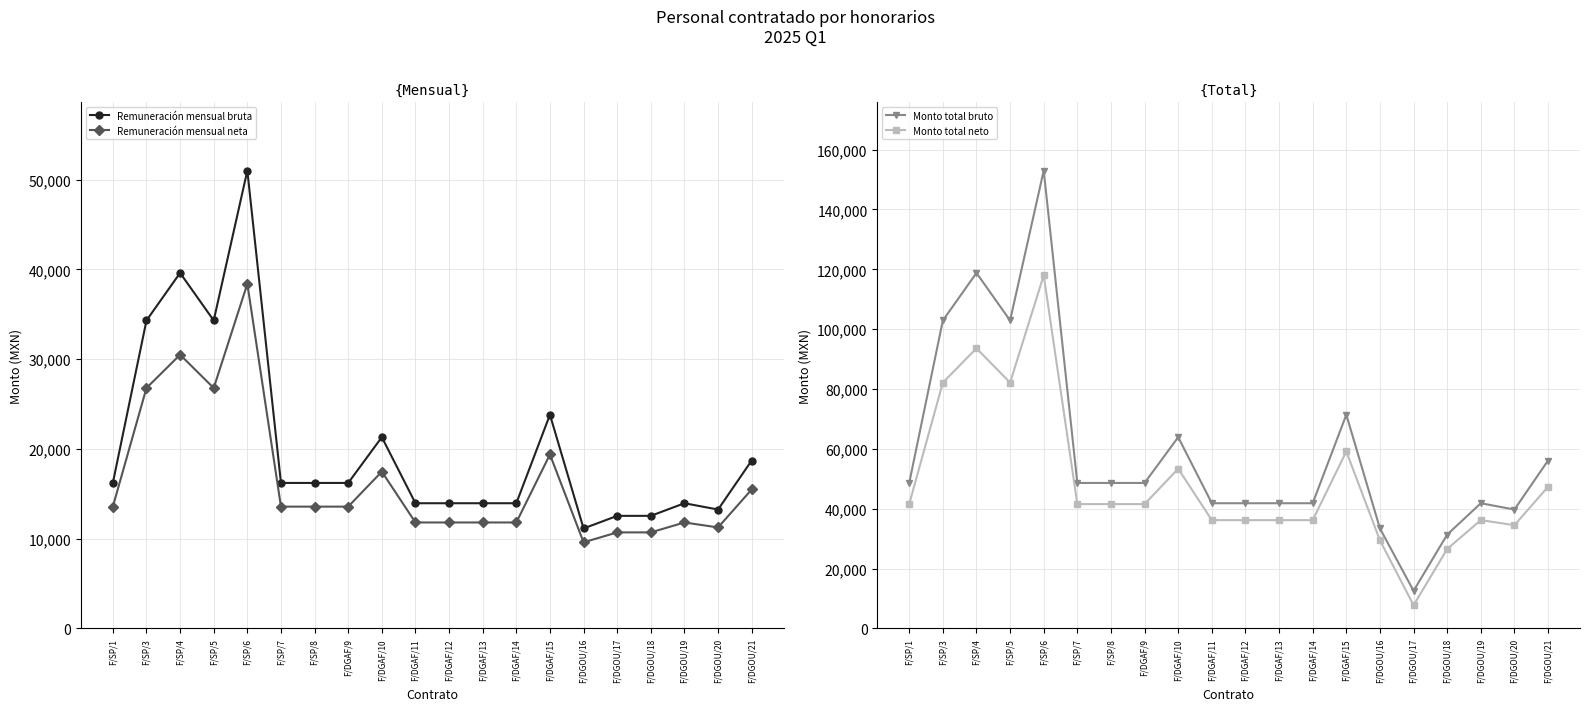

Which series has the largest total across all categories?

Monto total bruto